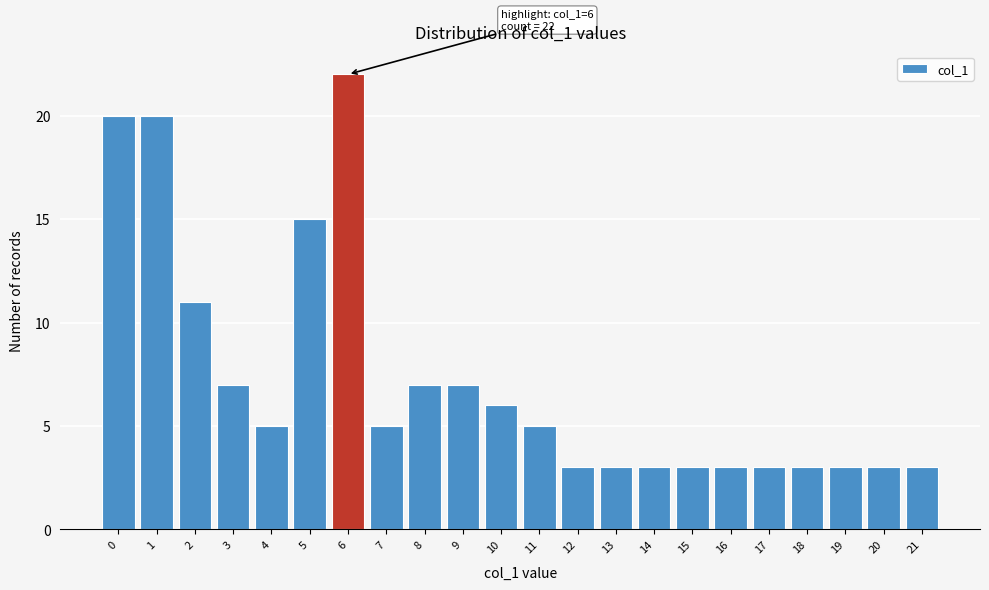

Reading left to right, what are all the values shown in this chart?

20	20	11	7	5	15	22	5	7	7	6	5	3	3	3	3	3	3	3	3	3	3